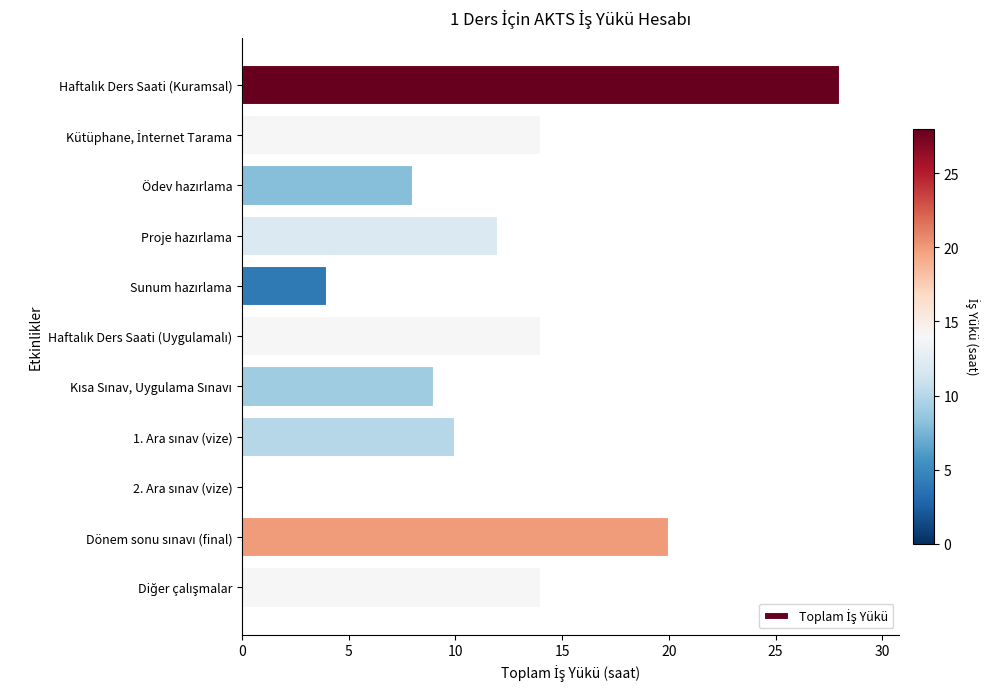

What is the maximum value shown in the chart?

28